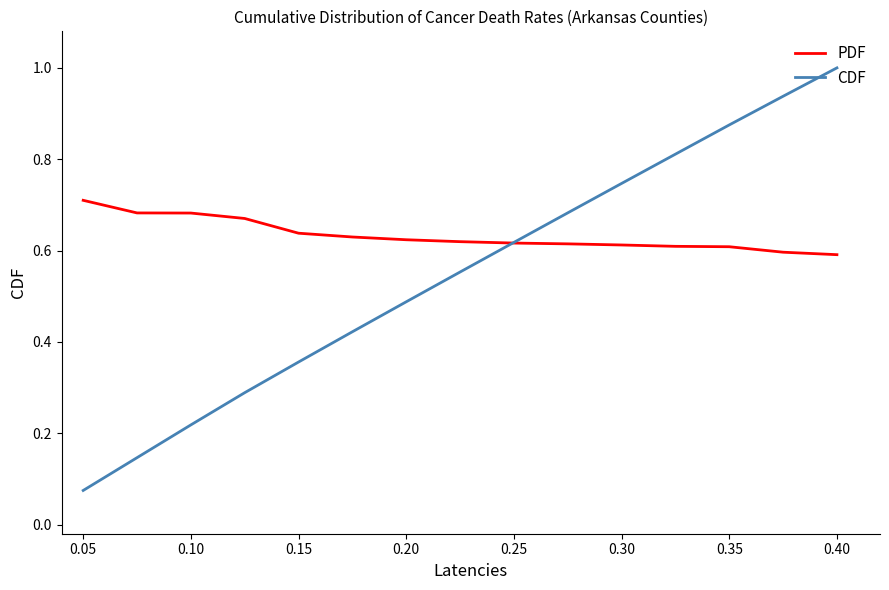

What is the maximum value for CDF?

1.0